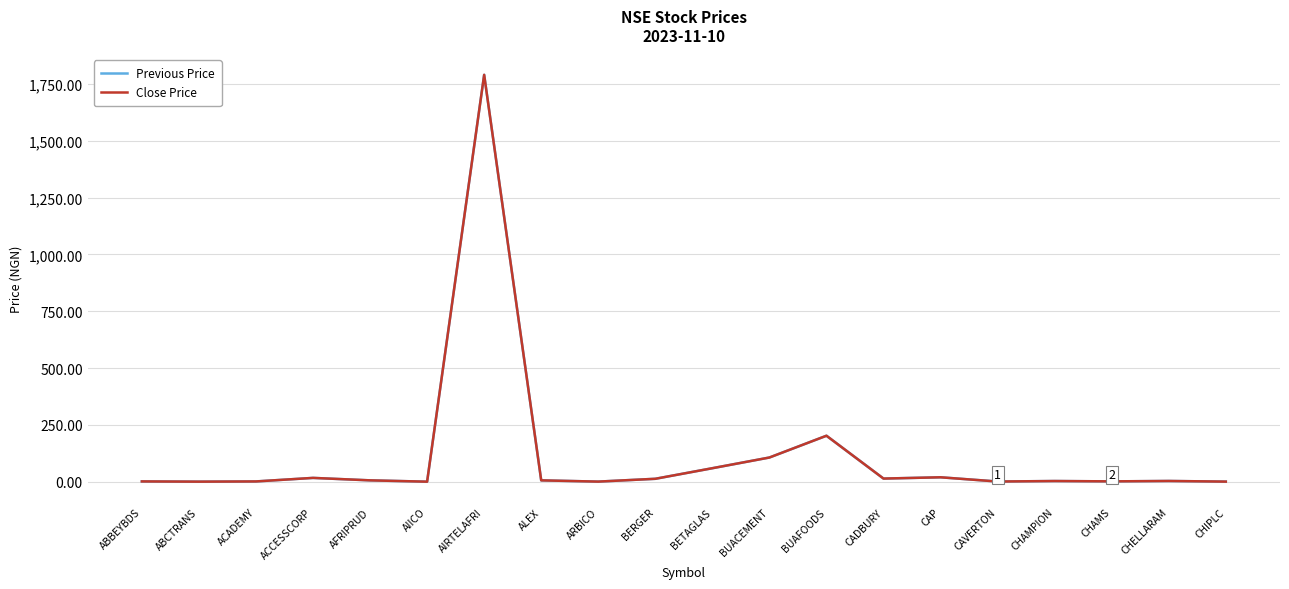

At which category is the sum across all series the highest?

AIRTELAFRI